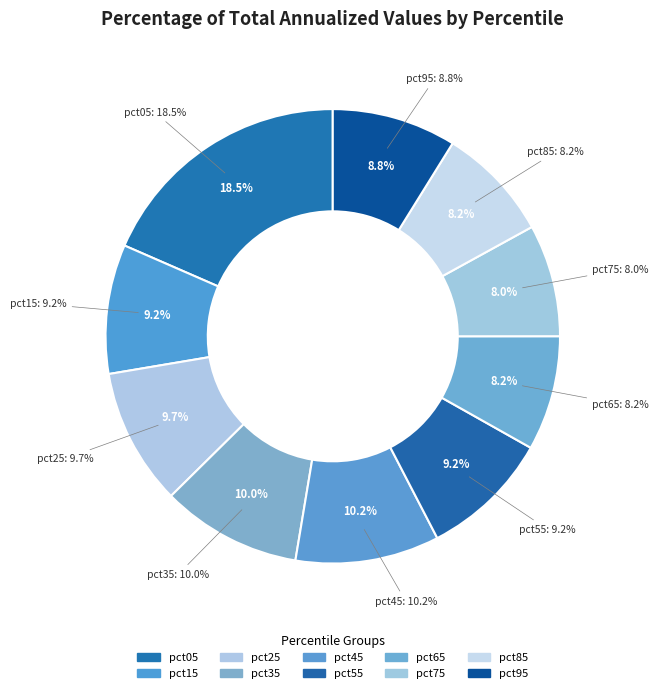

How many slices are in this pie chart?

10